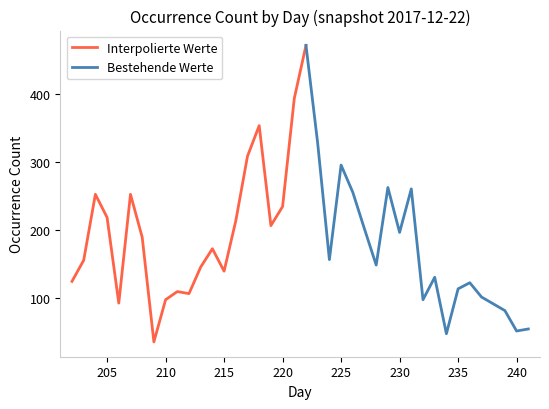

Reading left to right, list all the values displayed in this chart.

202=125	203=156	204=253	205=219	206=93	207=253	208=190	209=36	210=98	211=110	212=107	213=146	214=173	215=140	216=214	217=309	218=354	219=207	220=235	221=394	222=472	223=328	224=157	225=296	226=256	227=202	228=149	229=263	230=197	231=261	232=98	233=131	234=48	235=114	236=123	237=102	238=92	239=82	240=52	241=55